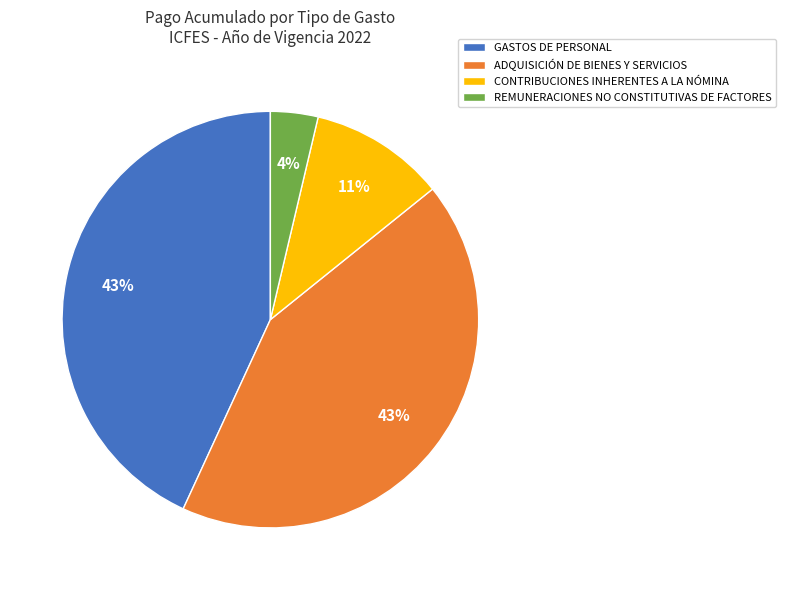

Is there any slice that represents more than half of the pie?

No